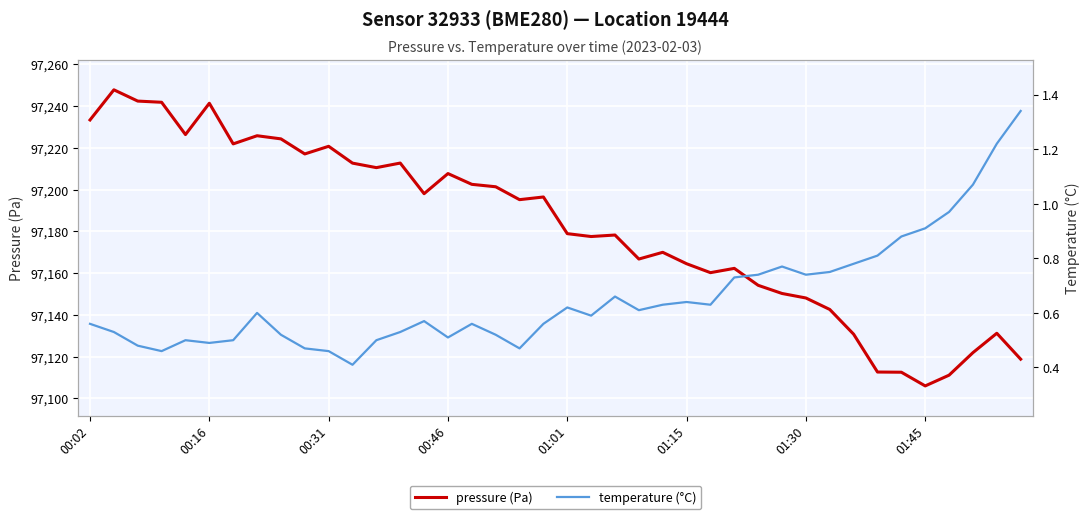

What are all the series names shown in the legend?

pressure, temperature